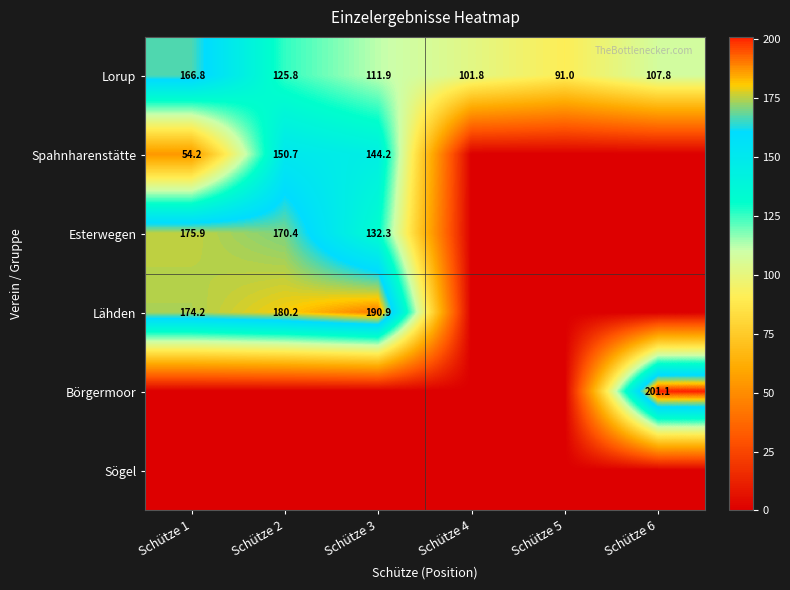

What is the difference between the second highest and minimum values in the Lorup series?

34.8